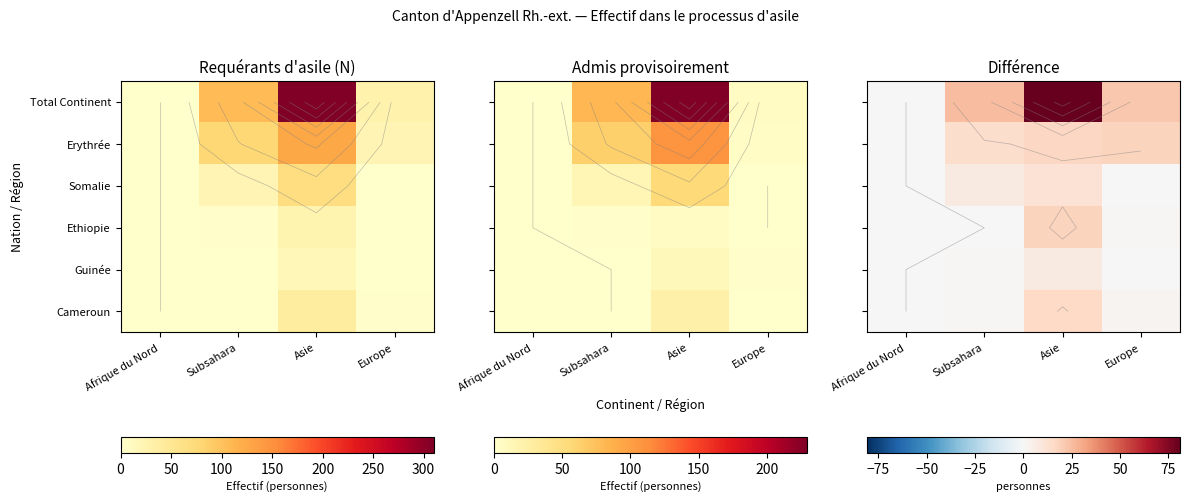

Is the value of Somalie at Afrique du Nord greater than the value of Ethiopie at Europe?

No